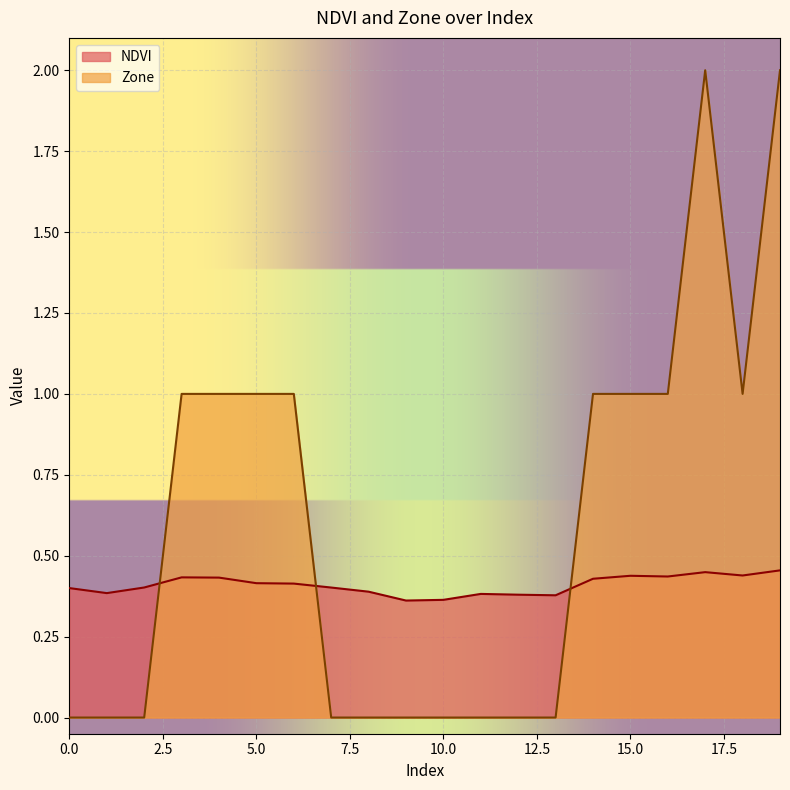

Does the chart display data point markers on the line(s)?

No